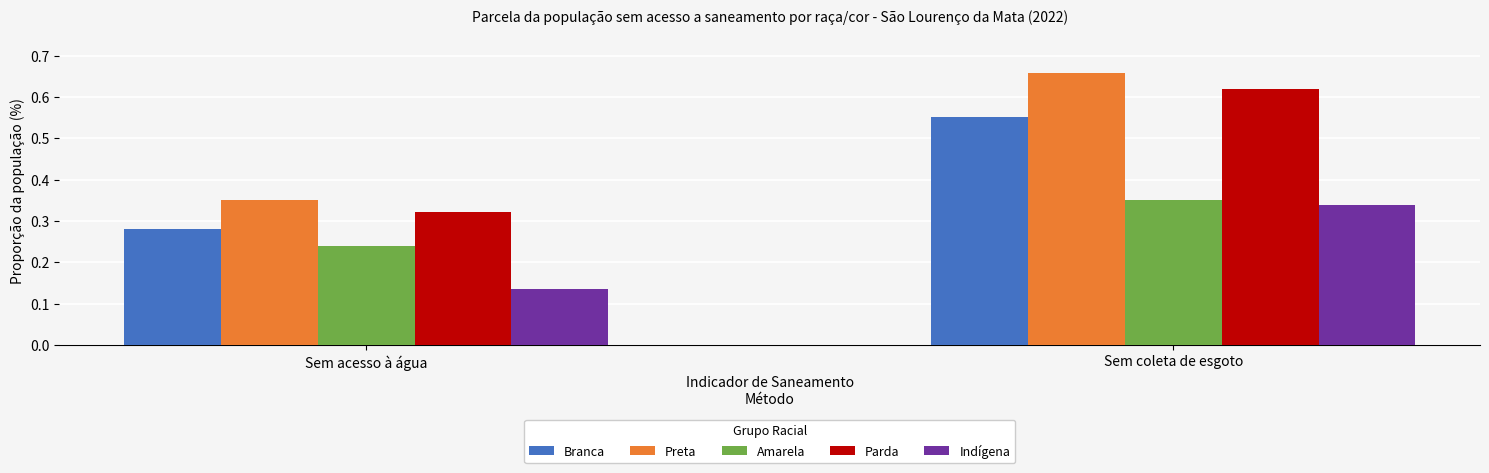

What is the sum of all Branca values?

0.8